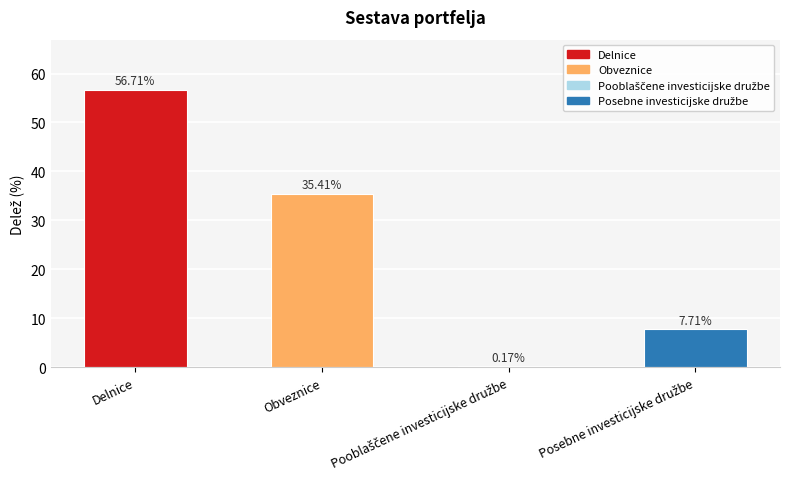

At which category does the chart reach its peak across all series?

Delnice